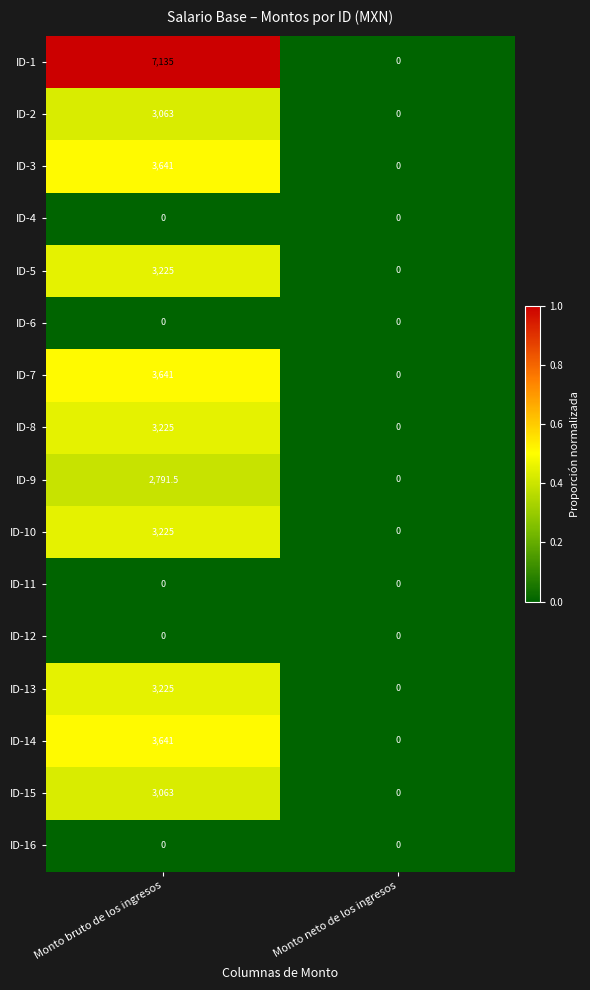

Which series has the largest total across all categories?

ID-1